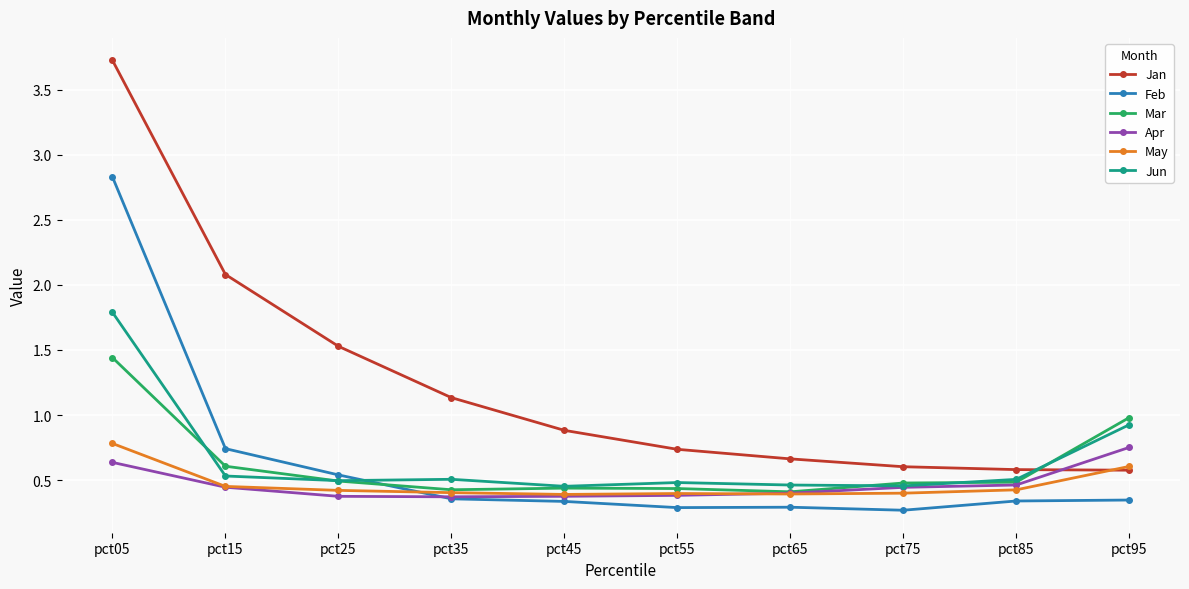

Is the value of Jun at pct15 greater than the value of Apr at pct85?

Yes